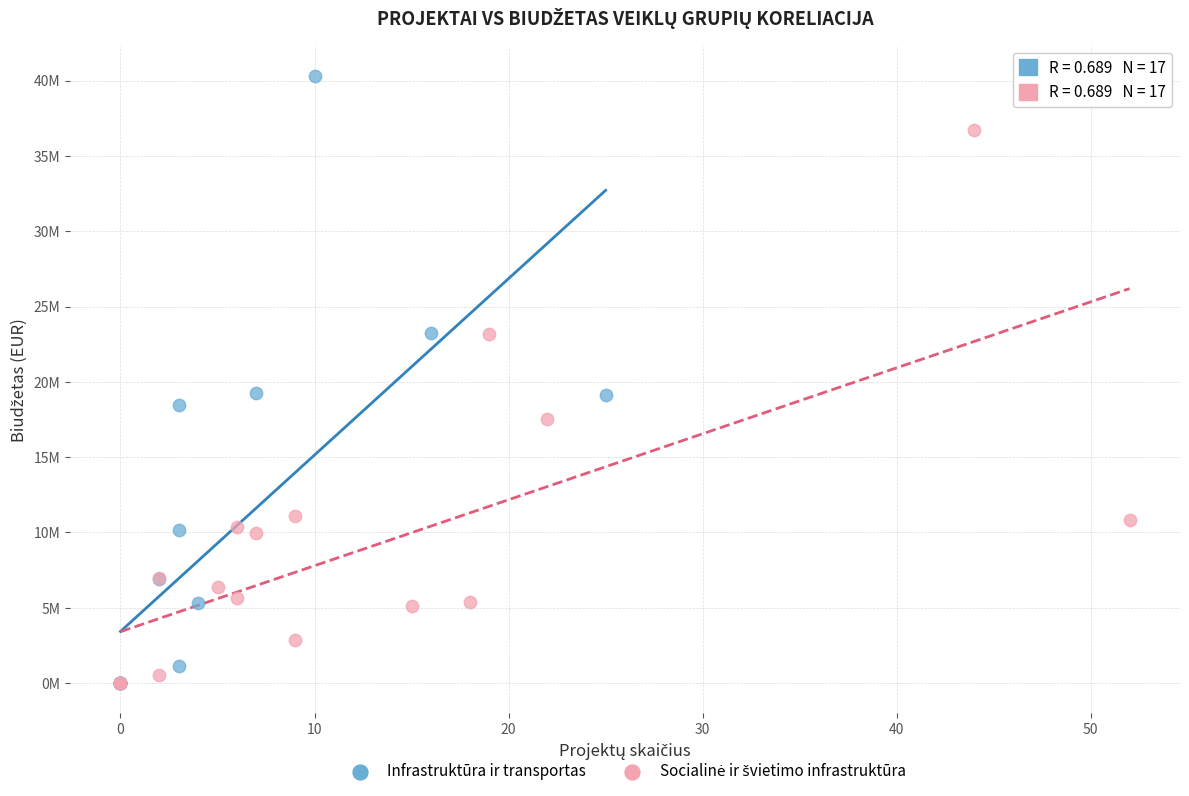

Which series reaches the maximum Y coordinate?

Infrastruktūra ir transportas